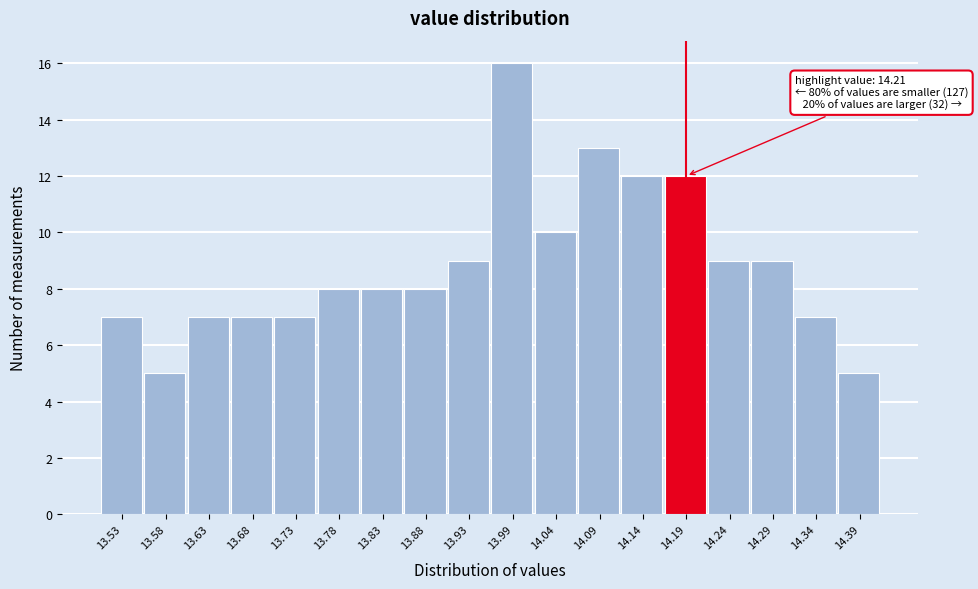

Over which range of the x-axis is the bar tallest?

13.96 to 14.01